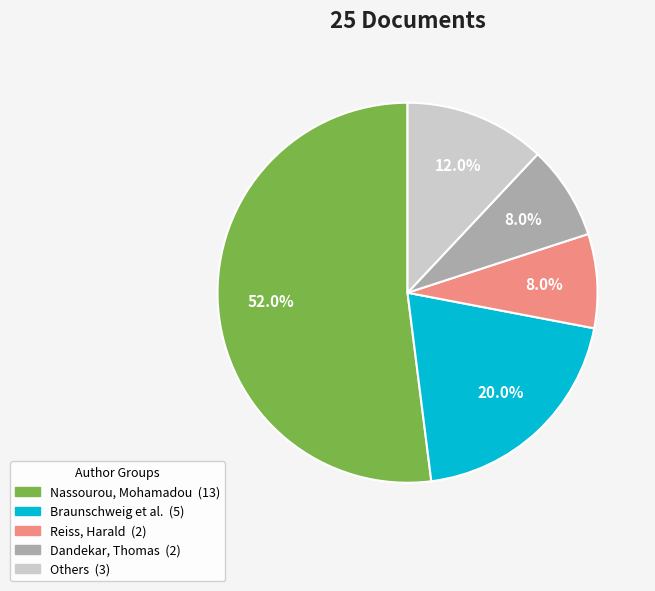

Does any single category account for the majority?

Yes